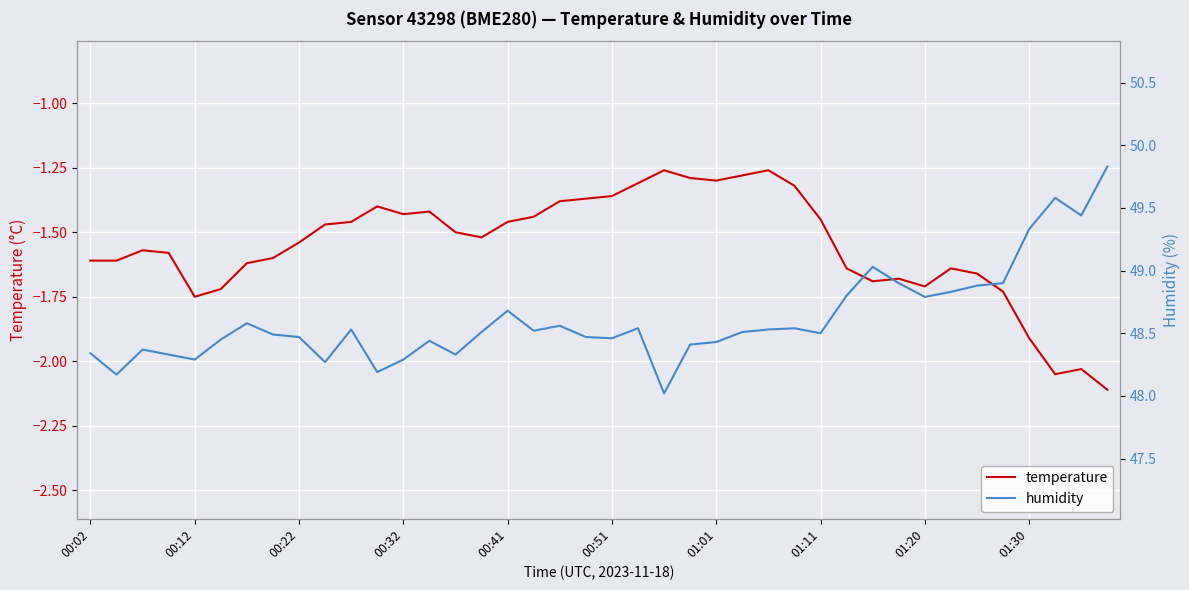

At which category does the chart reach its minimum across all series?

39